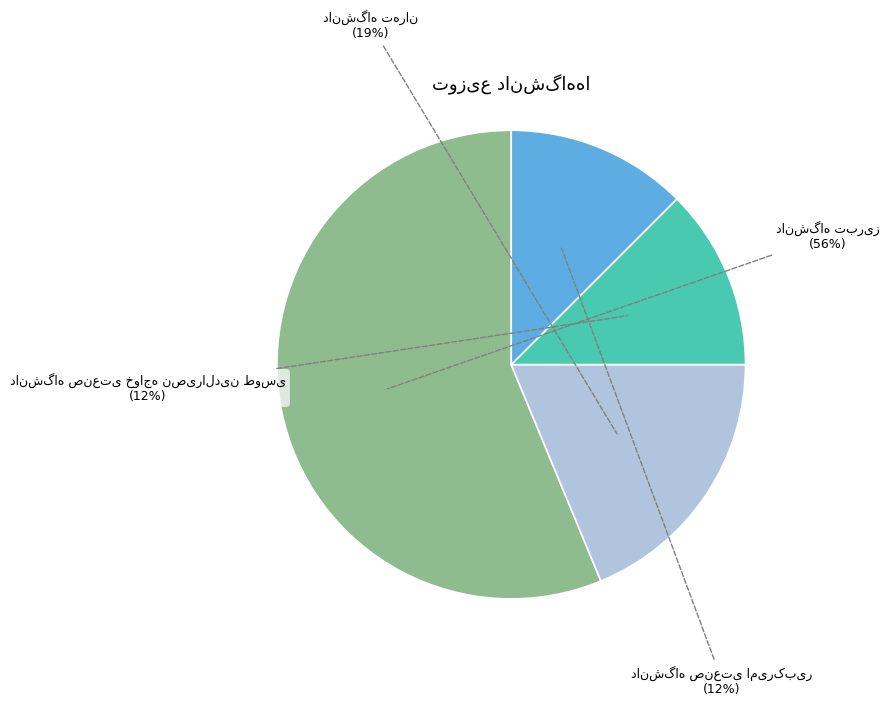

Is there a majority slice in this chart?

Yes